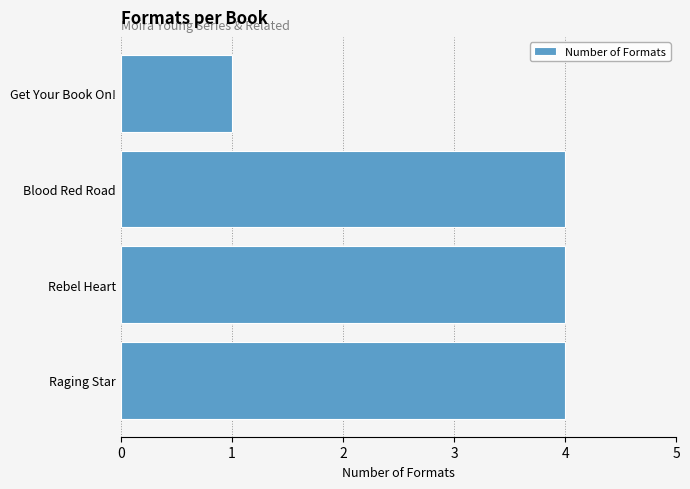

Does the chart contain stacked bars?

No